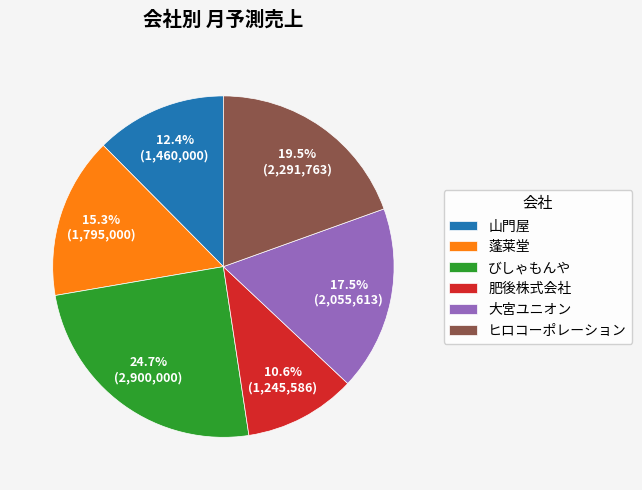

To the nearest percent, what is the average slice percentage?

17%